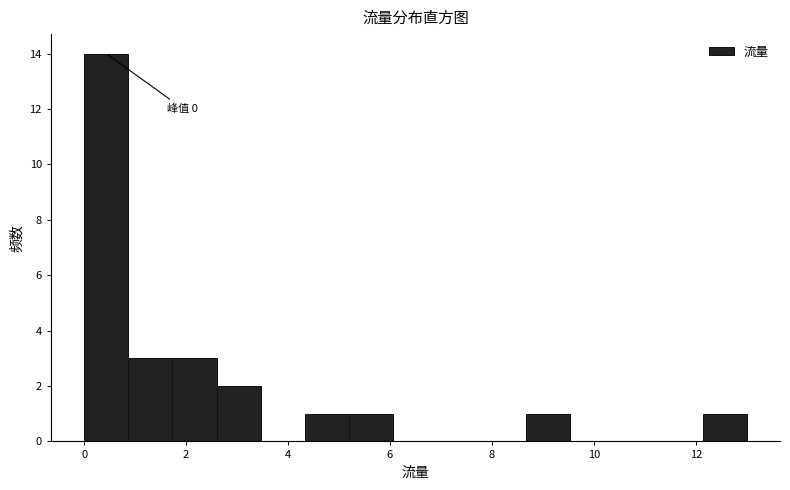

Over which range of the x-axis is the bar tallest?

0.0 to 0.8